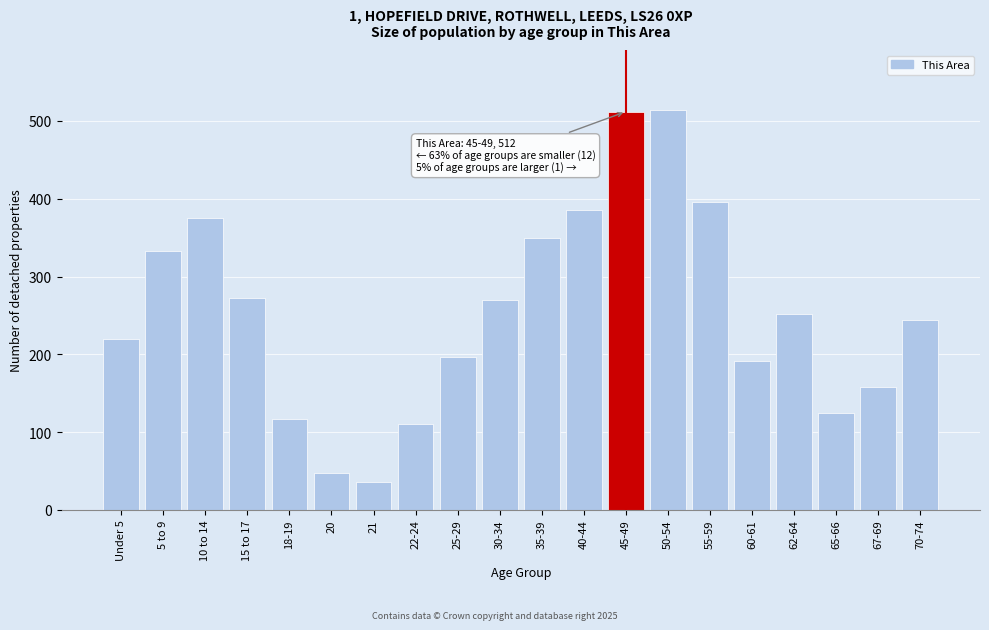

Read the value at 67-69.

158